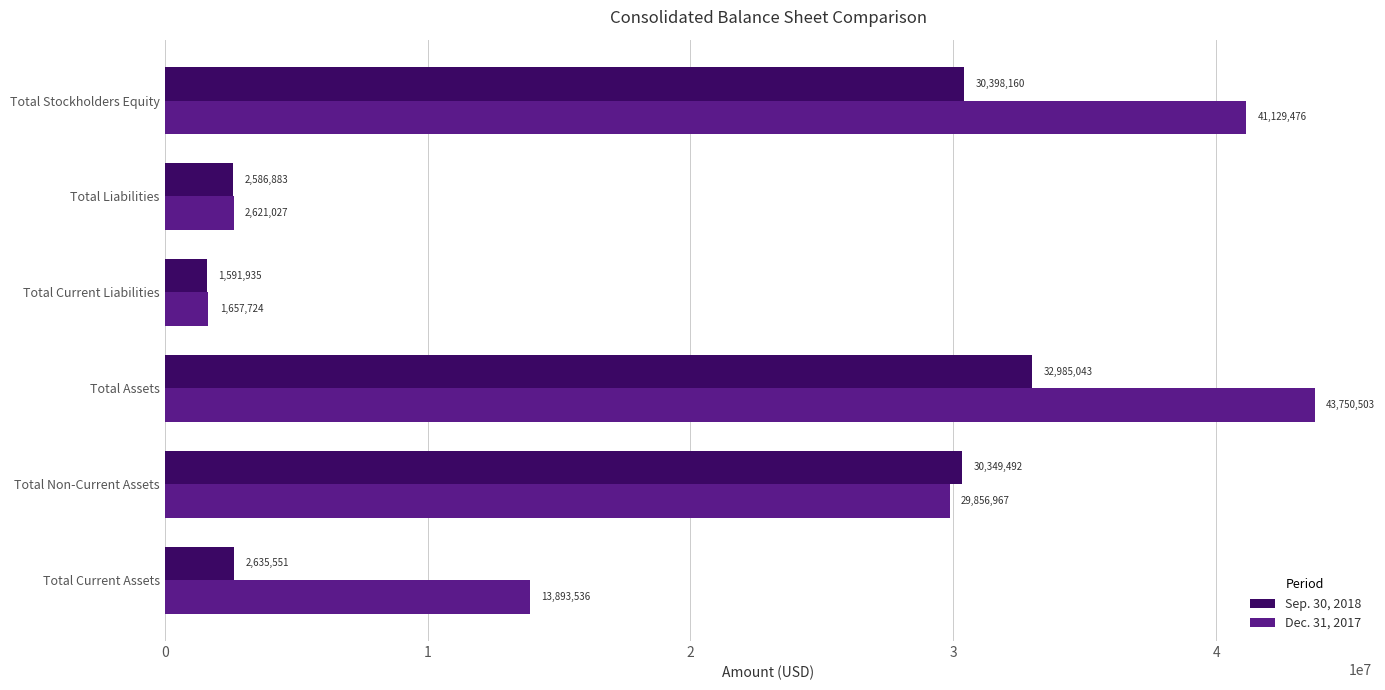

What is the difference between the maximum and minimum values in the Dec. 31, 2017 series?

42092779